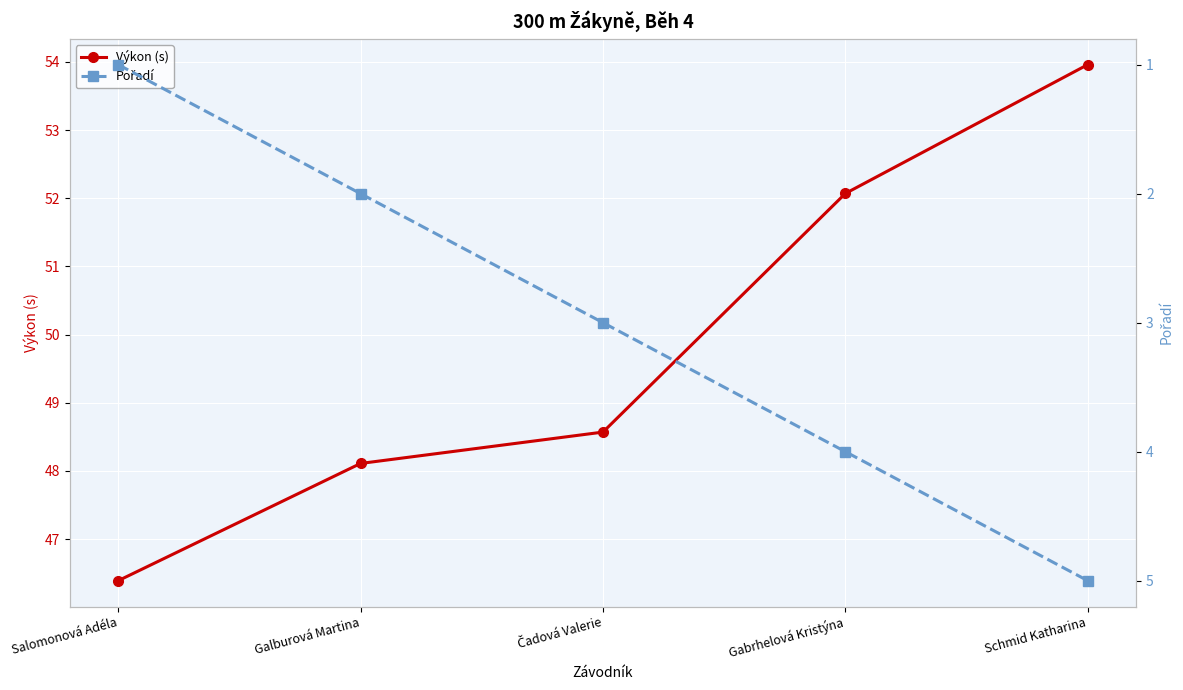

At which category does the chart reach its minimum across all series?

Salomonová Adéla